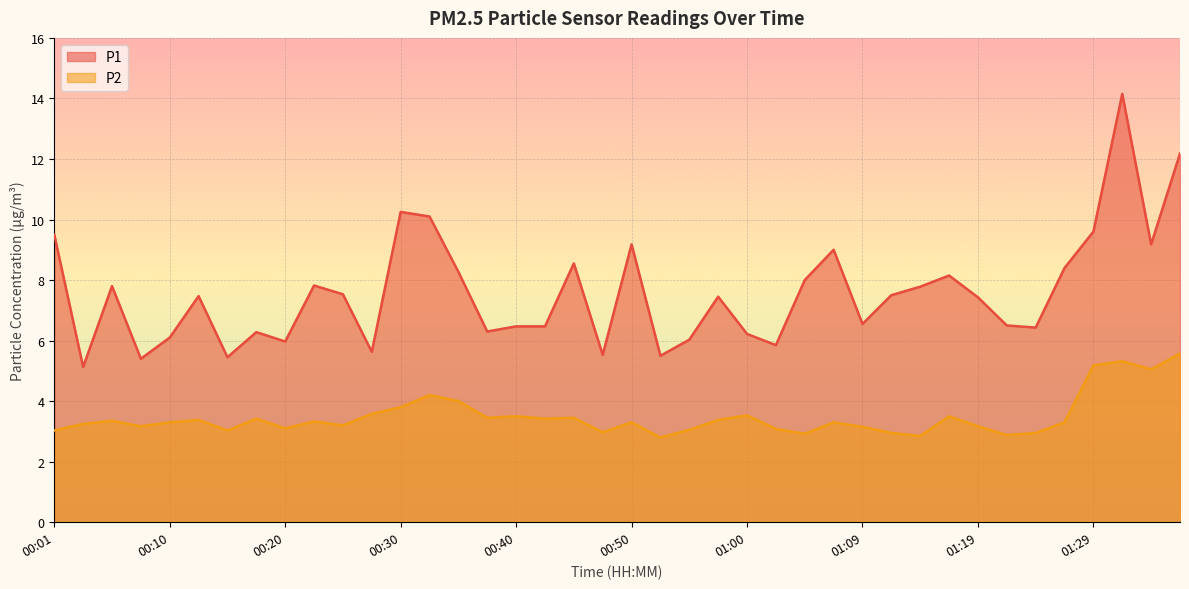

Between 01:36 and 00:20, which is larger?

01:36